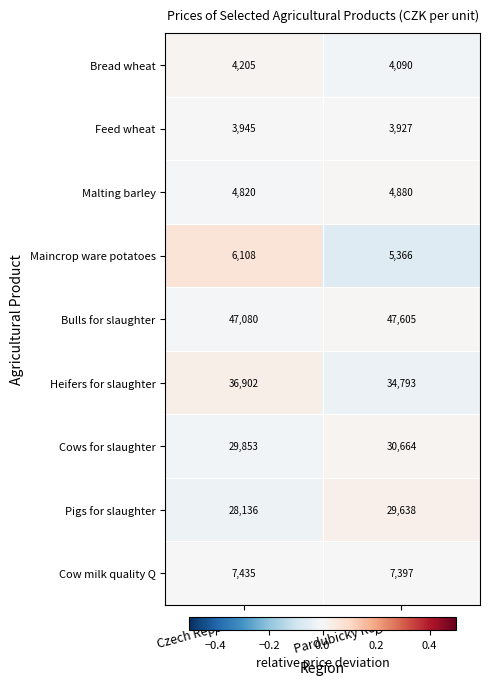

Reading left to right, what are all the values shown in this chart?

Bread wheat: Czech Republic=4205	Pardubicky Region=4090
Feed wheat: Czech Republic=3945	Pardubicky Region=3927
Malting barley: Czech Republic=4820	Pardubicky Region=4880
Maincrop ware potatoes: Czech Republic=6108	Pardubicky Region=5366
Bulls for slaughter: Czech Republic=47080	Pardubicky Region=47605
Heifers for slaughter: Czech Republic=36902	Pardubicky Region=34793
Cows for slaughter: Czech Republic=29853	Pardubicky Region=30664
Pigs for slaughter: Czech Republic=28136	Pardubicky Region=29638
Cow milk quality Q: Czech Republic=7435	Pardubicky Region=7397